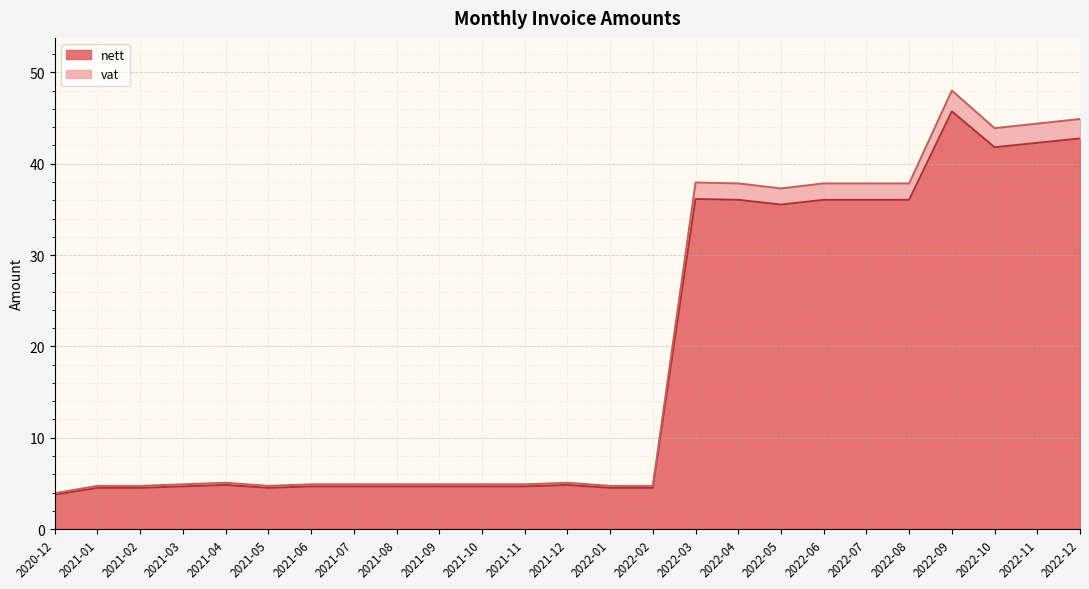

What is the spread (max minus min) of values at 2021-11?

0.2